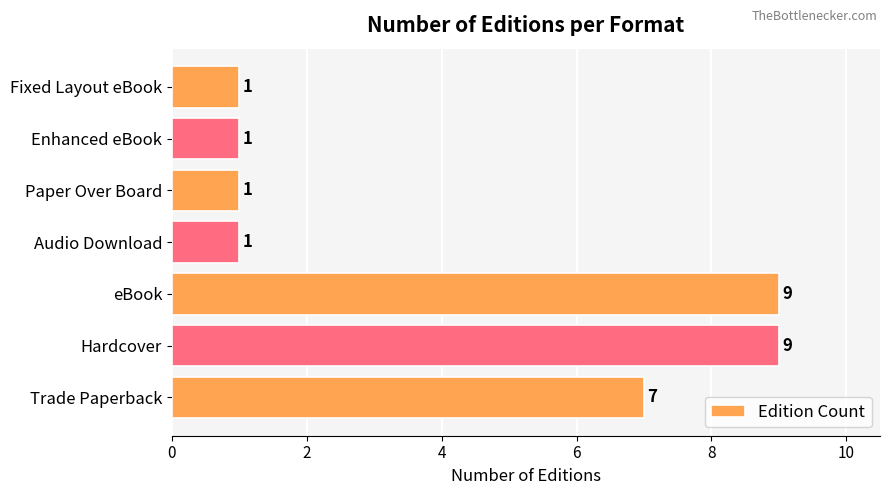

The value at Enhanced eBook is 0. True or false?

False